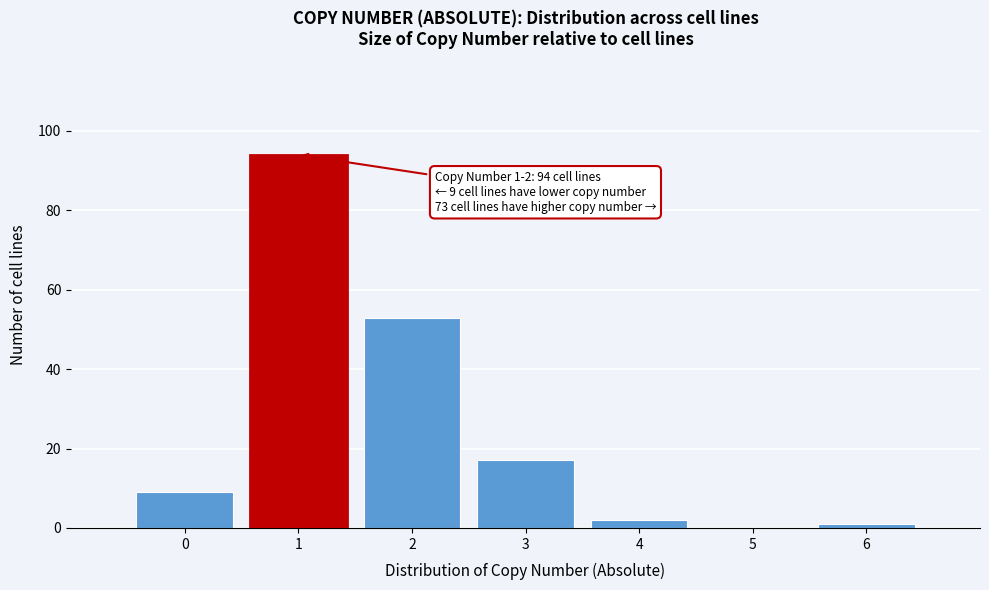

Reading right to left, what are all the values shown in this chart?

6=1	5=0	4=2	3=17	2=53	1=94	0=9